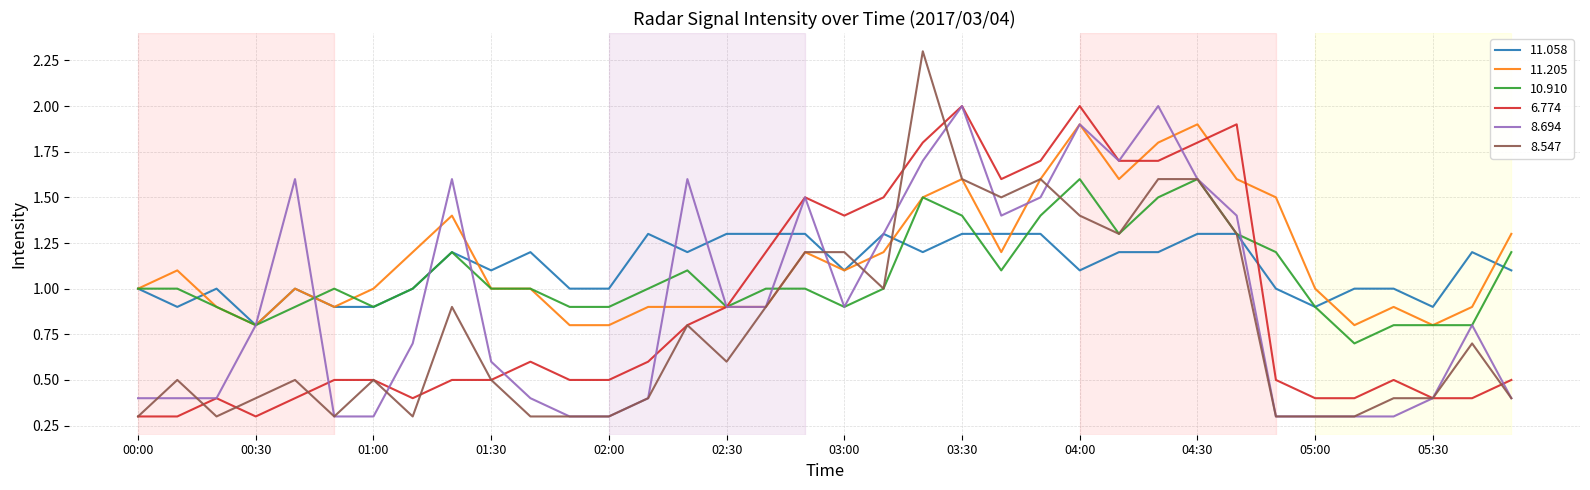

Which series has the largest range (max minus min)?

8.547